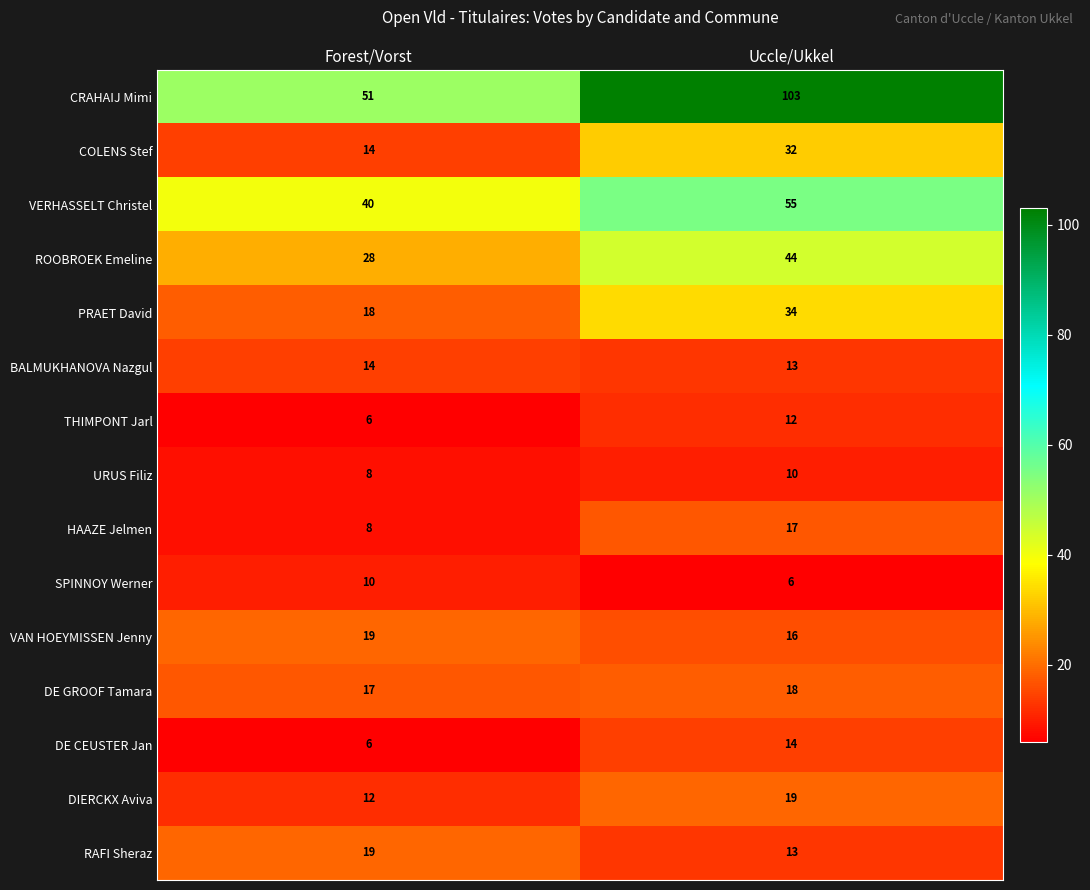

Which series changed the most between Forest/Vorst and Uccle/Ukkel?

CRAHAIJ Mimi